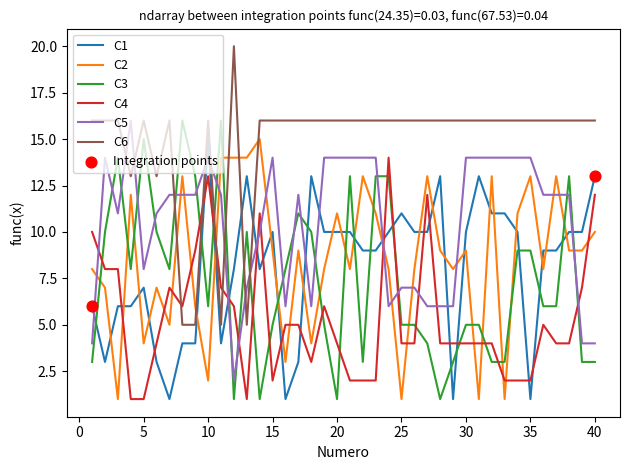

Which series has the largest total across all categories?

C6